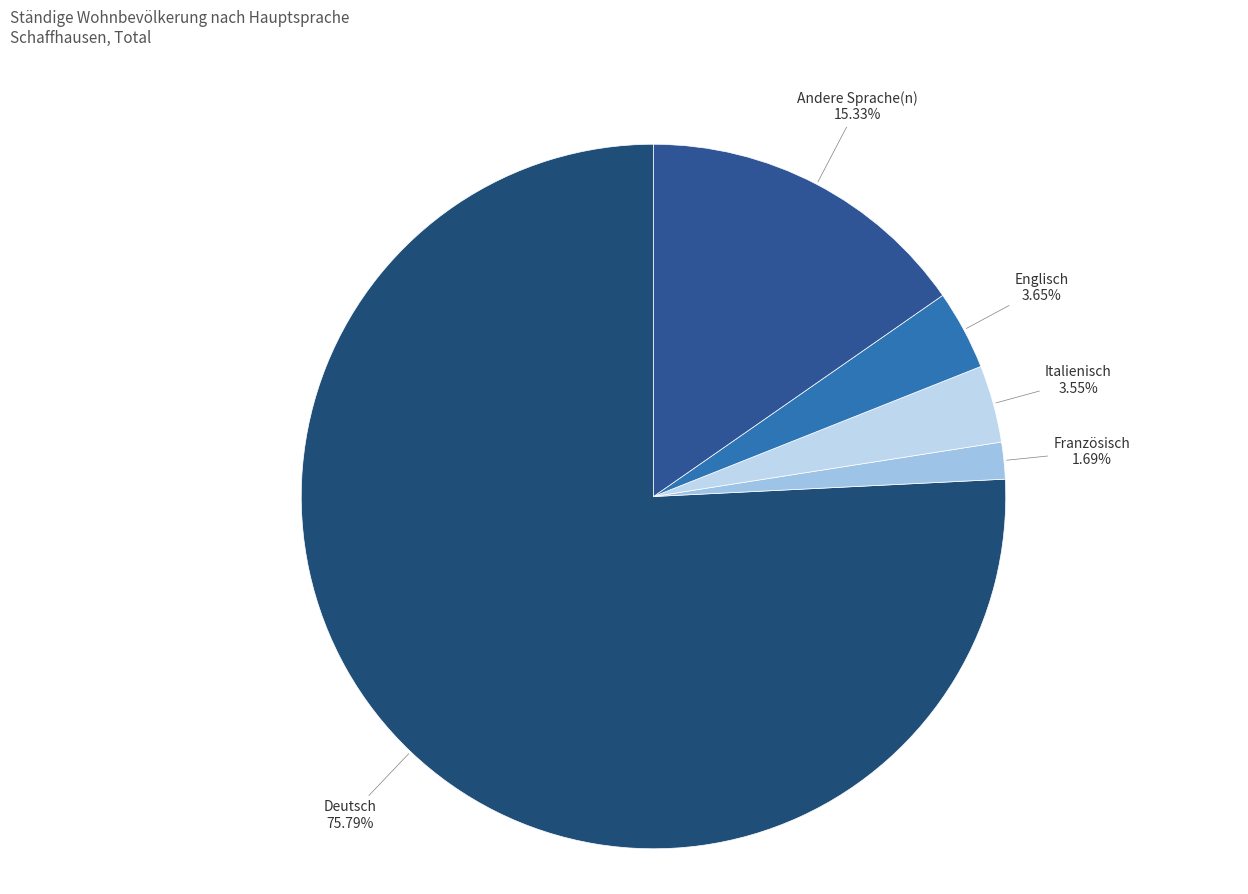

What is the majority slice?

Deutsch